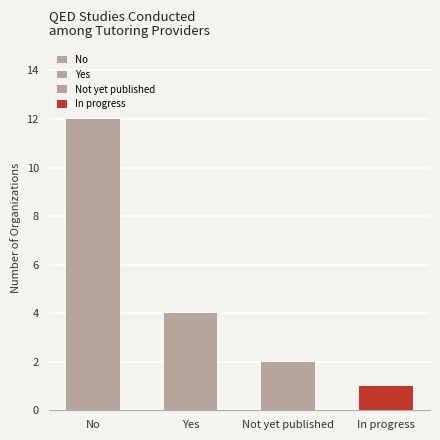

What is the approximate value at No?

12